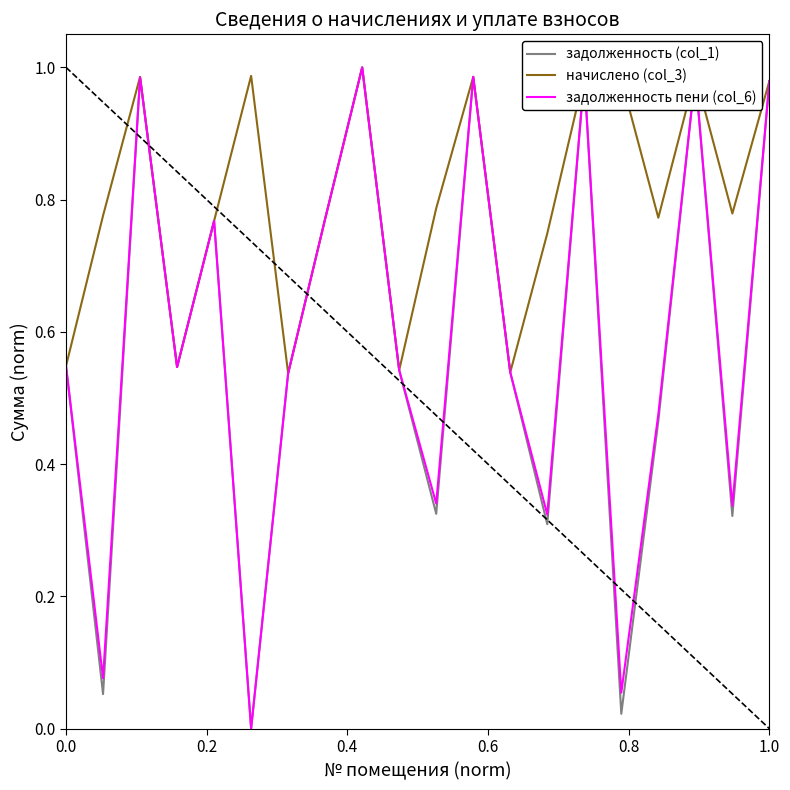

Which series has the largest total across all categories?

начислено (col_3)